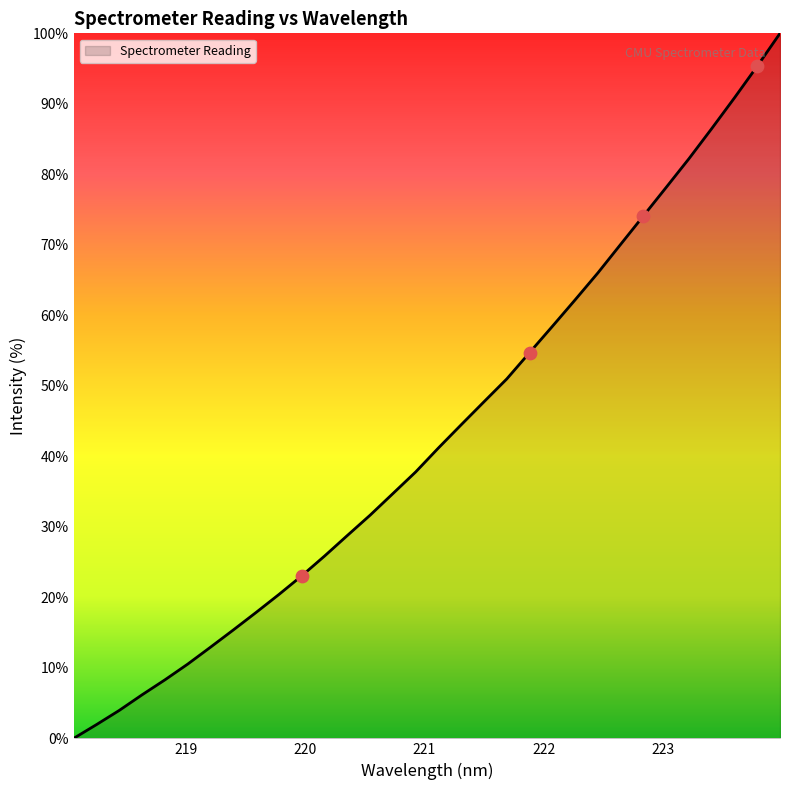

What is the maximum value shown in the chart?

100.0